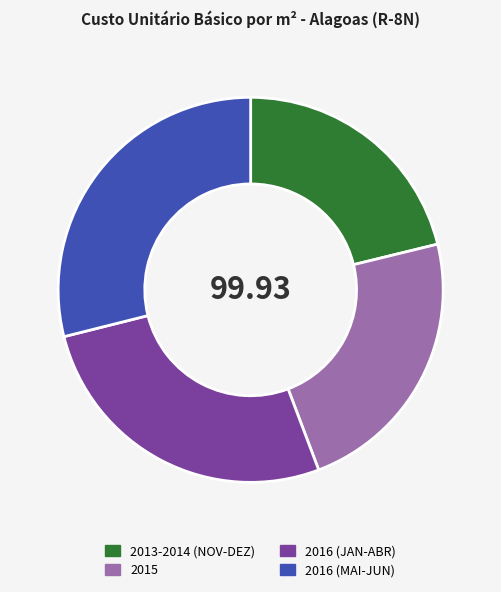

Is the sum of 2016 (JAN-ABR) and 2016 (MAI-JUN) greater than half?

Yes